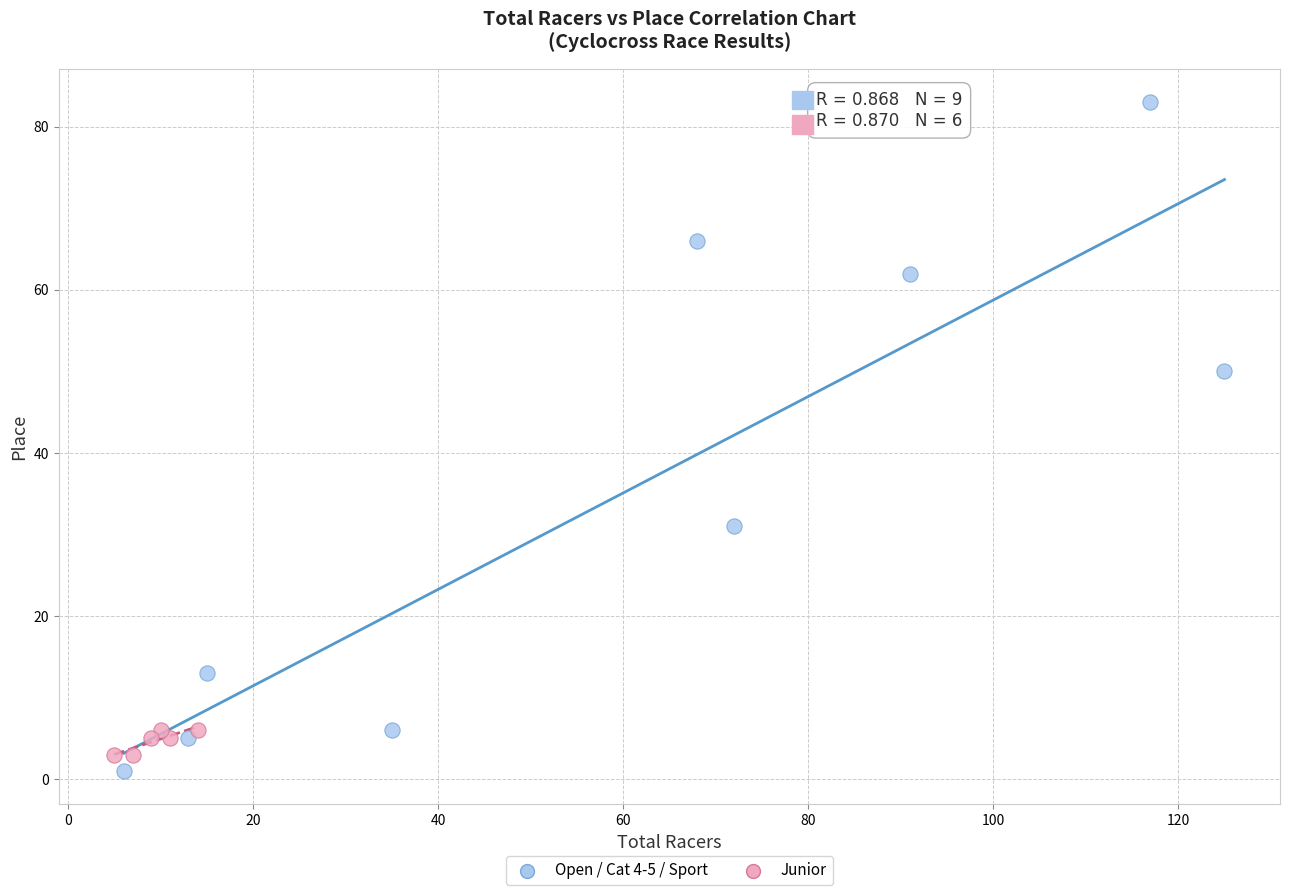

Which series contains the lowest Y value?

Open / Cat 4-5 / Sport